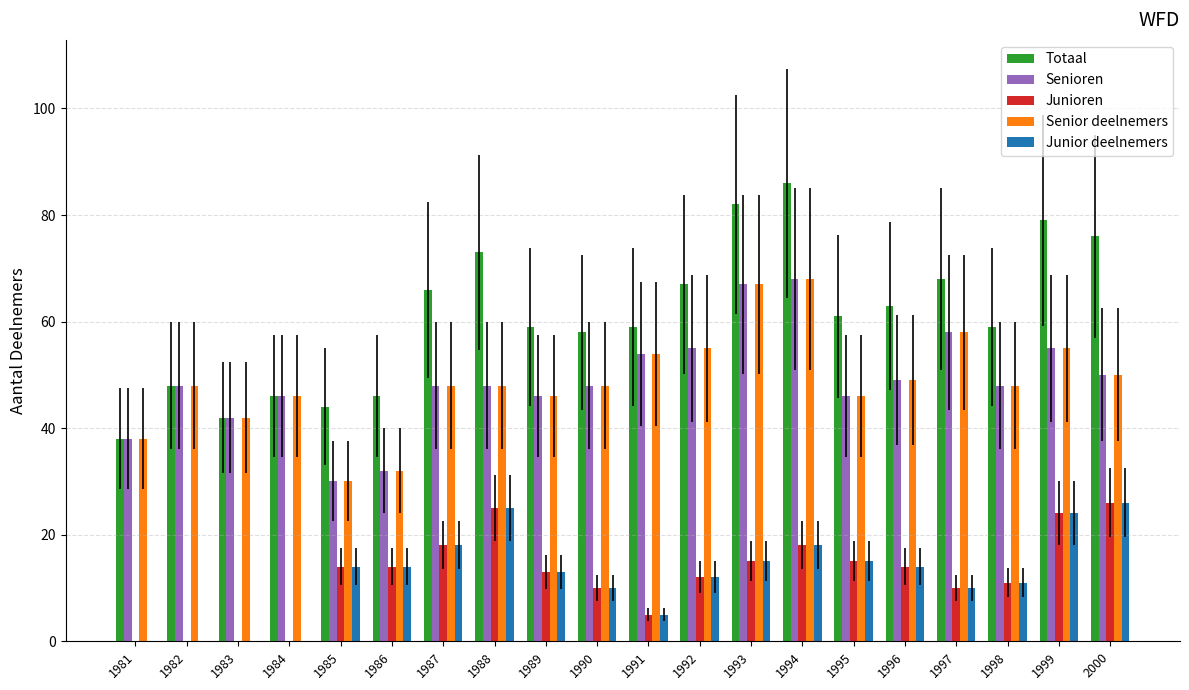

At which label is Senior deelnemers closest to 49?

1996